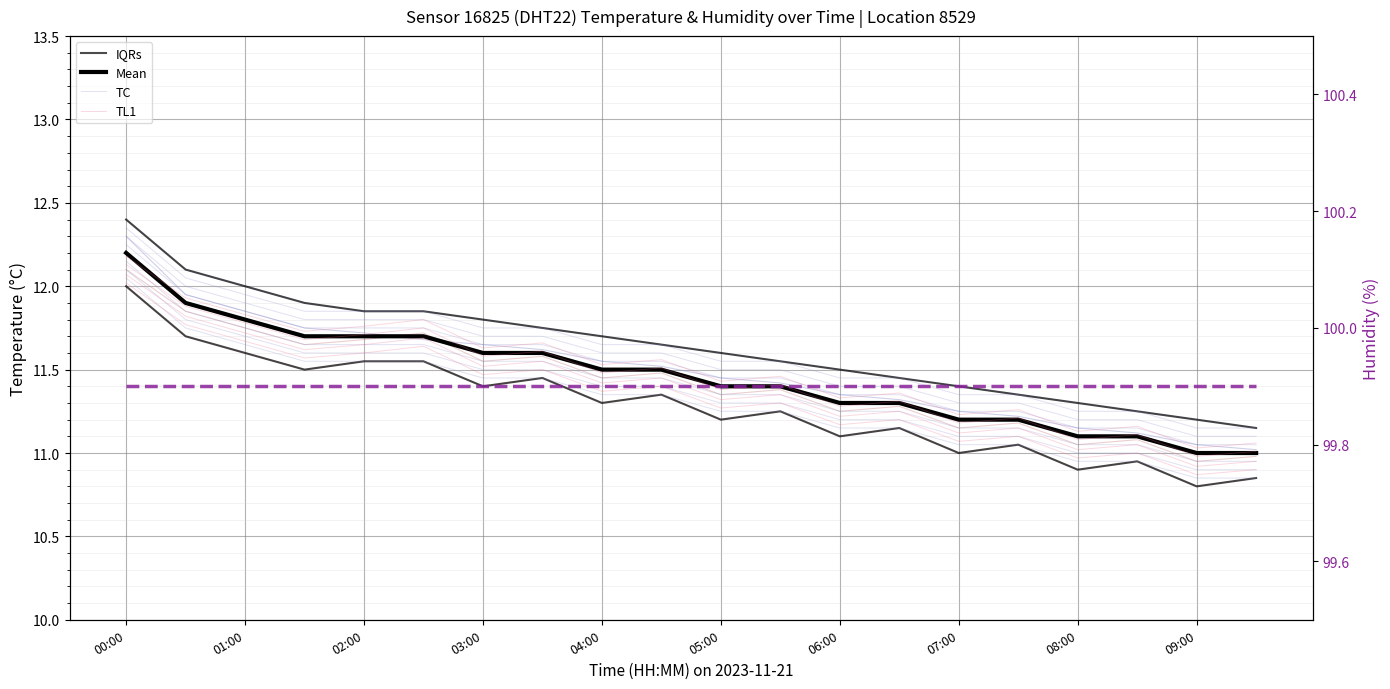

What is the maximum value shown in the chart?

99.9